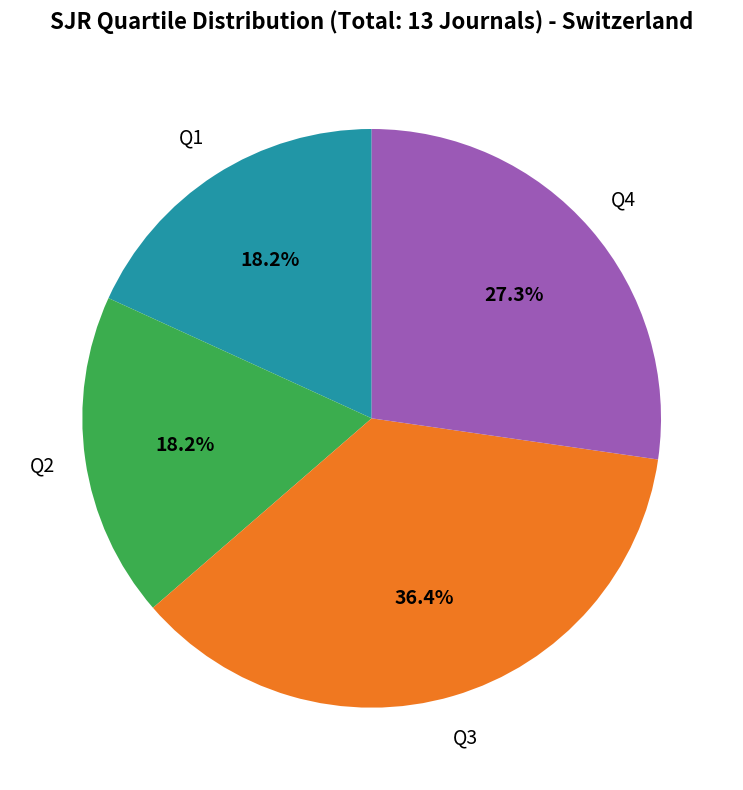

Does Q4 represent more than half of the total?

No